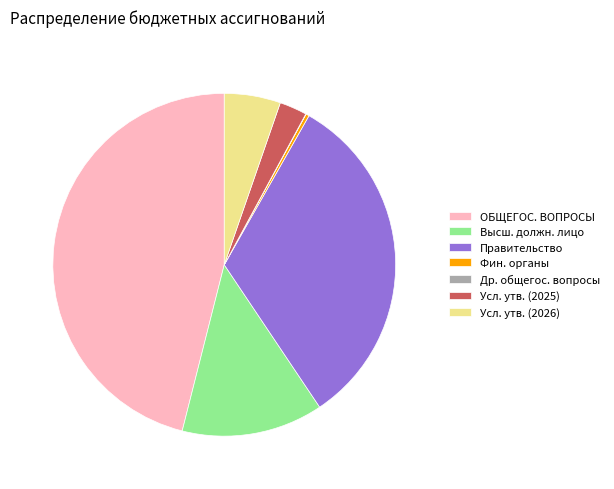

What is the largest slice in the pie chart?

ОБЩЕГОС. ВОПРОСЫ